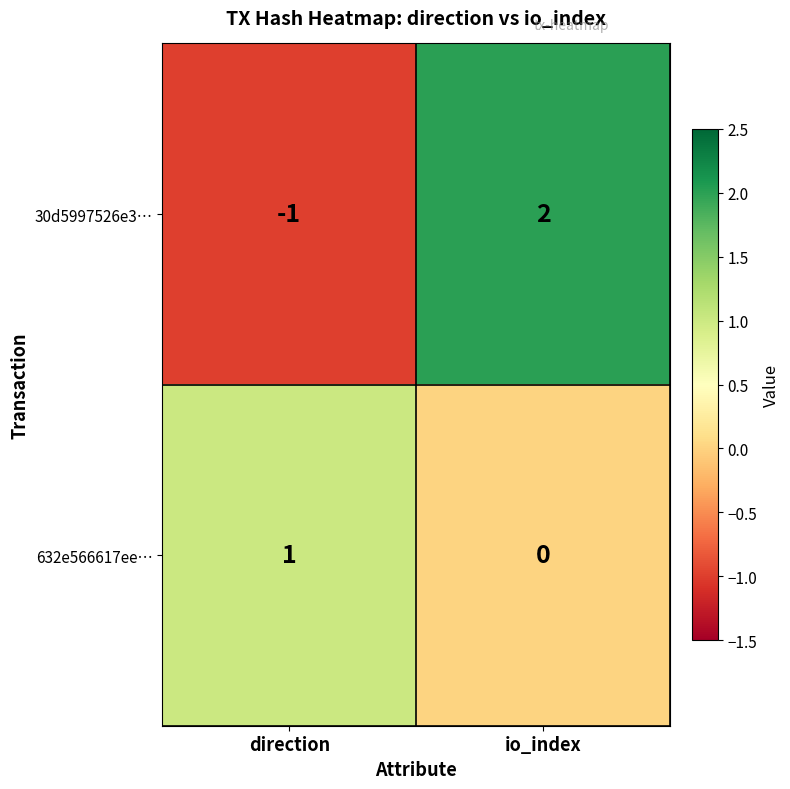

How many data points in 632e566617ee… are less than 1?

1